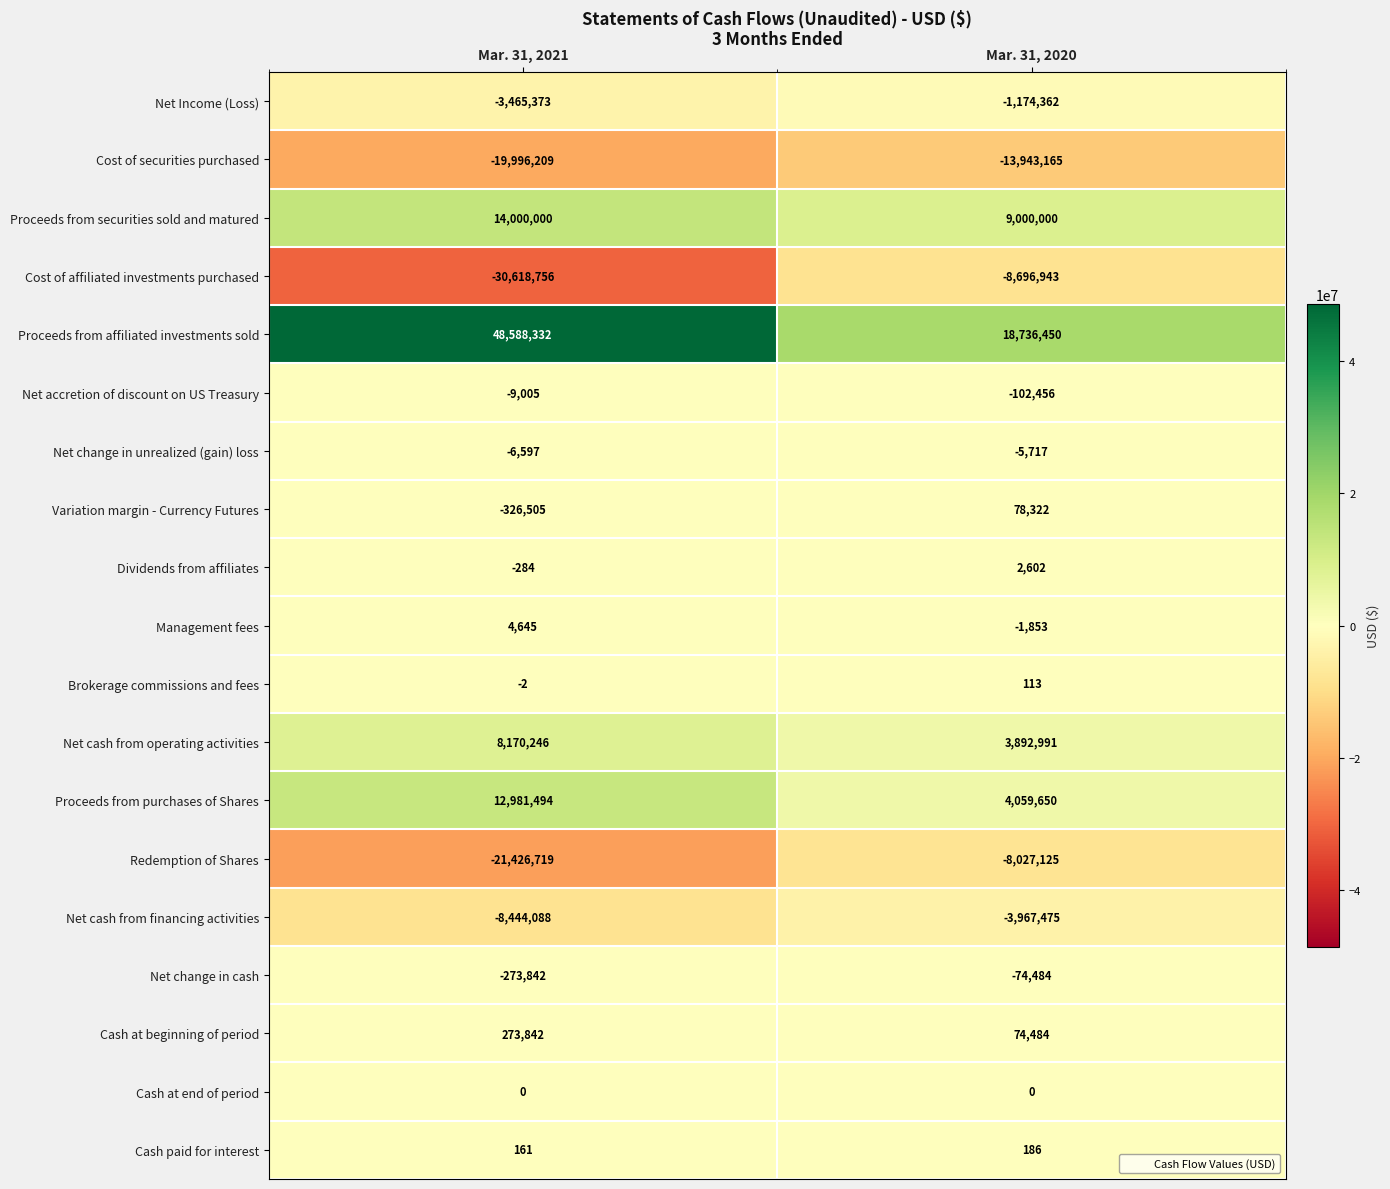

What is the approximate value of Cost of affiliated investments purchased at Mar. 31, 2021, to the nearest 50?

-30618750